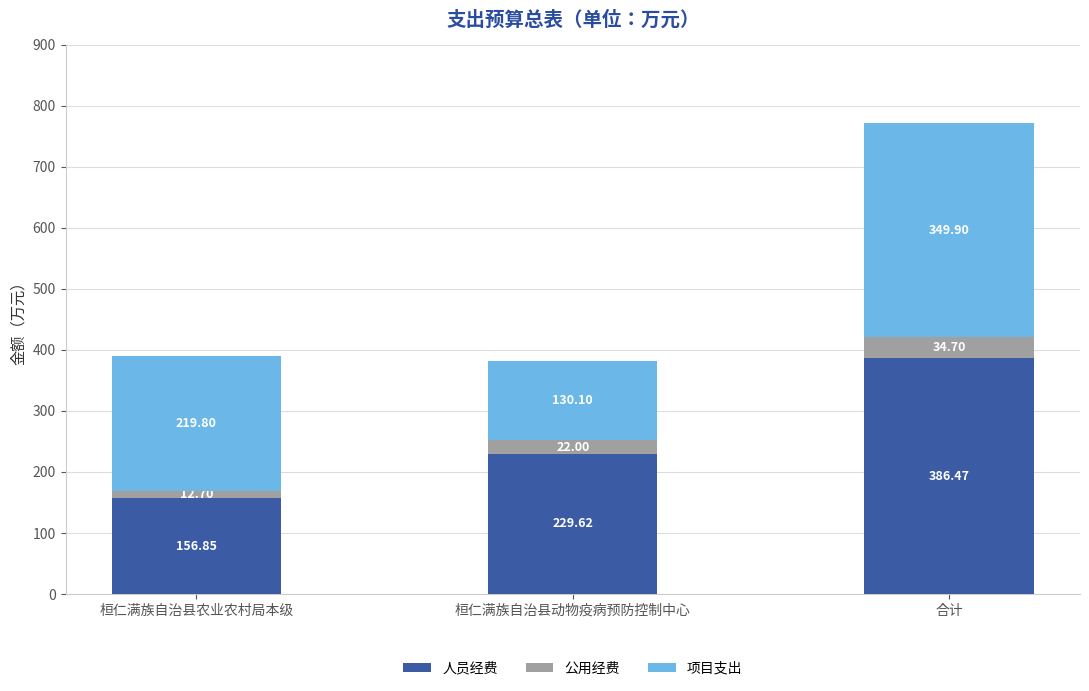

What is the sum of all 人员经费 values?

772.9